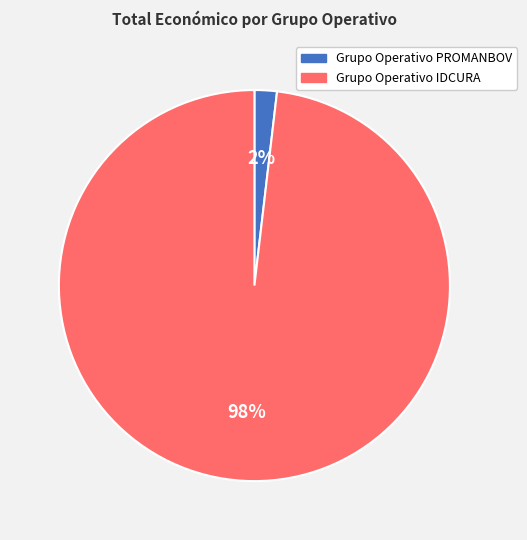

To the nearest percent, what is the difference between the largest and smallest slice percentages?

96%